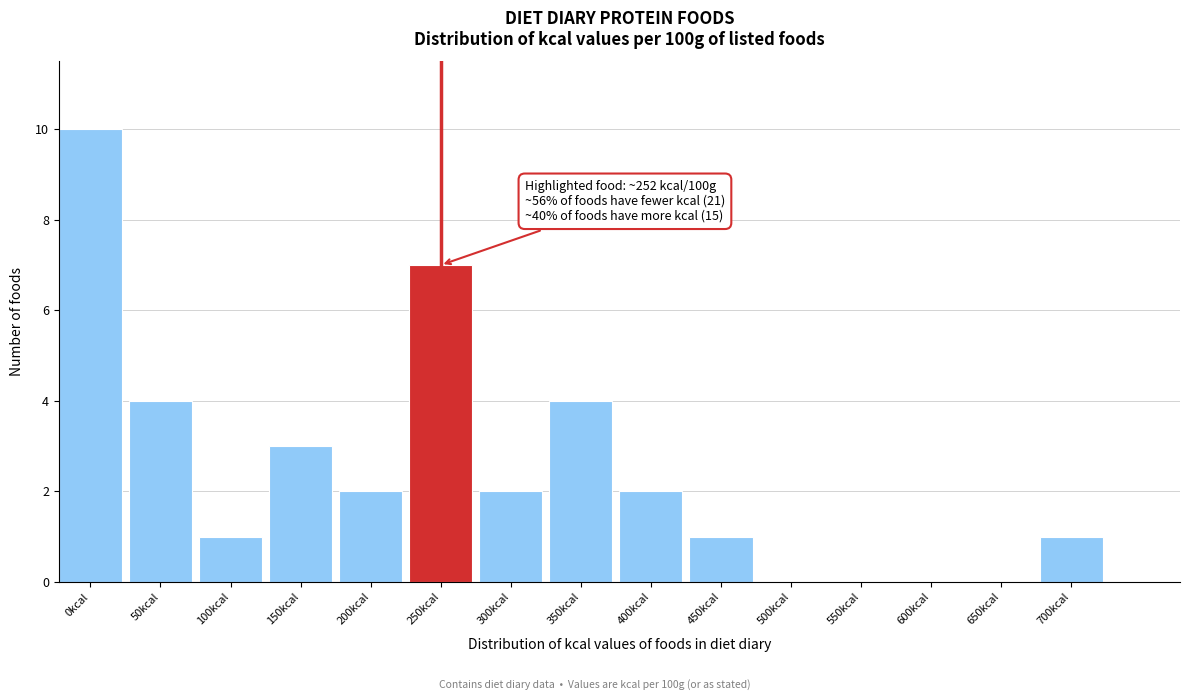

Reading right to left, extract all data points from this chart.

700kcal=1	650kcal=0	600kcal=0	550kcal=0	500kcal=0	450kcal=1	400kcal=2	350kcal=4	300kcal=2	250kcal=7	200kcal=2	150kcal=3	100kcal=1	50kcal=4	0kcal=10